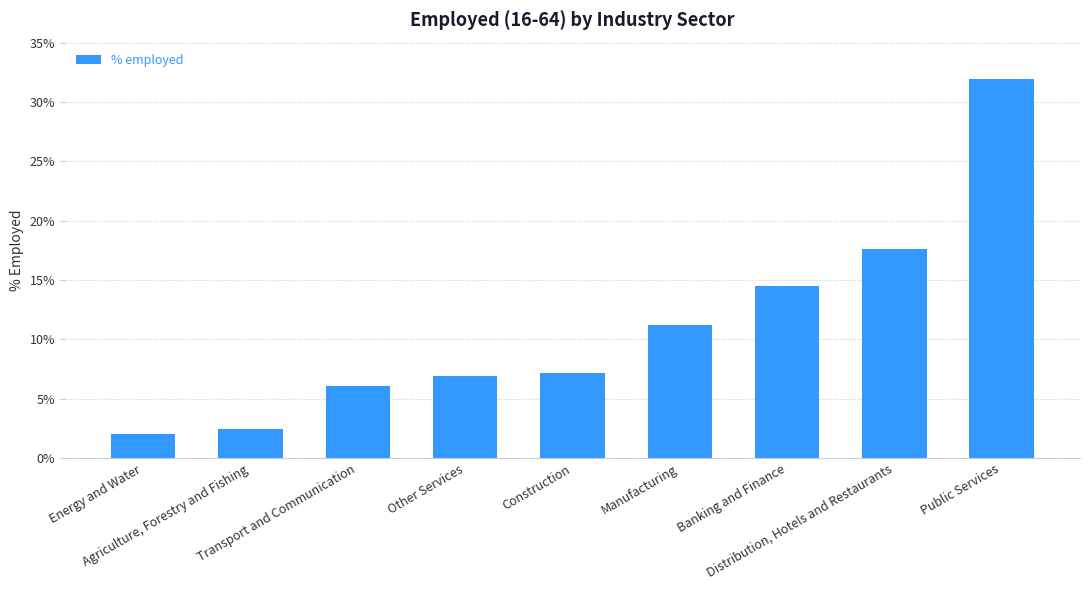

Reading left to right, extract all data points from this chart.

0.0	0.0	0.1	0.1	0.1	0.1	0.1	0.2	0.3